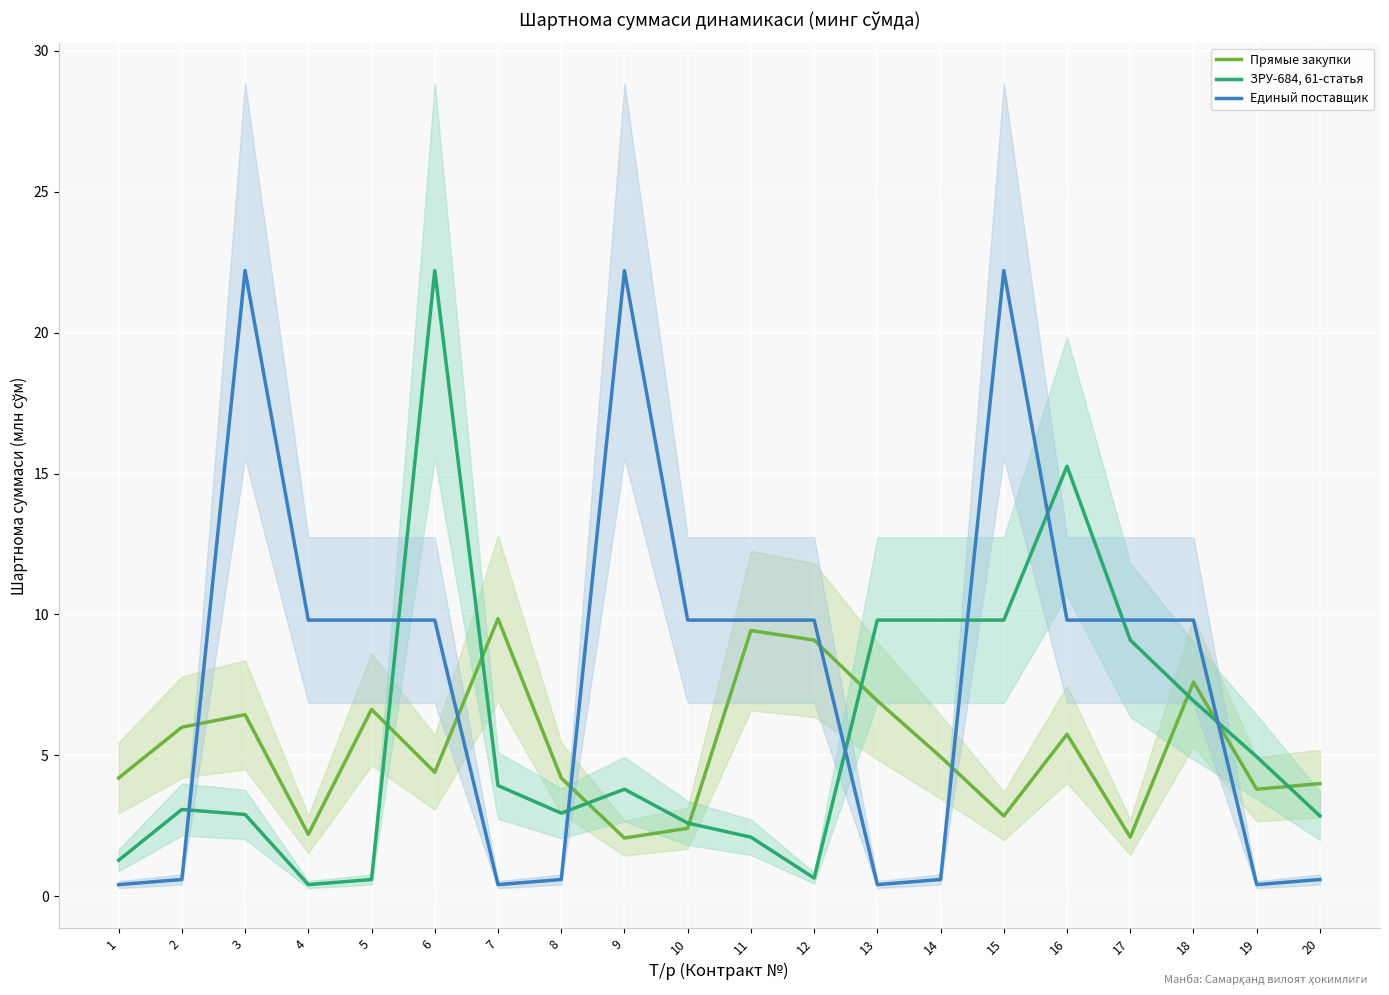

At which category is the sum across all series the highest?

6